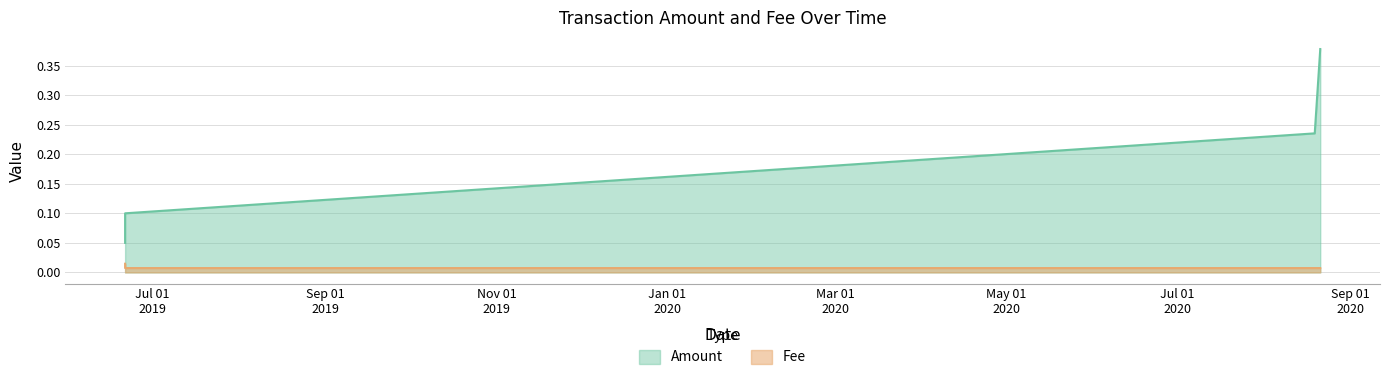

What position from the right is 2020-08-21 03:41:43?

1